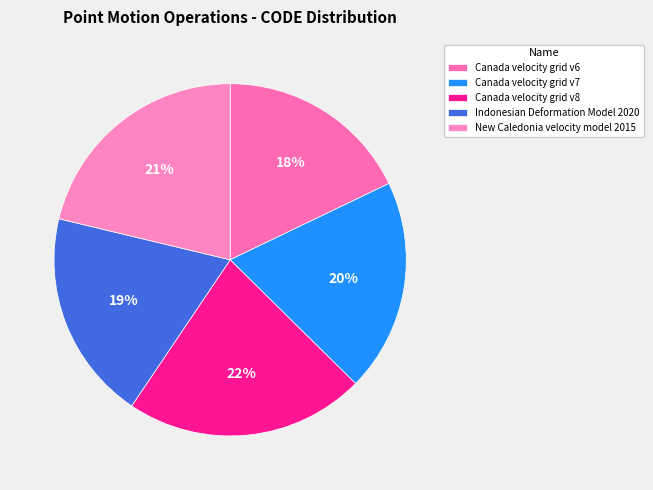

To the nearest percent, what portion does New Caledonia velocity model 2015 represent?

21%